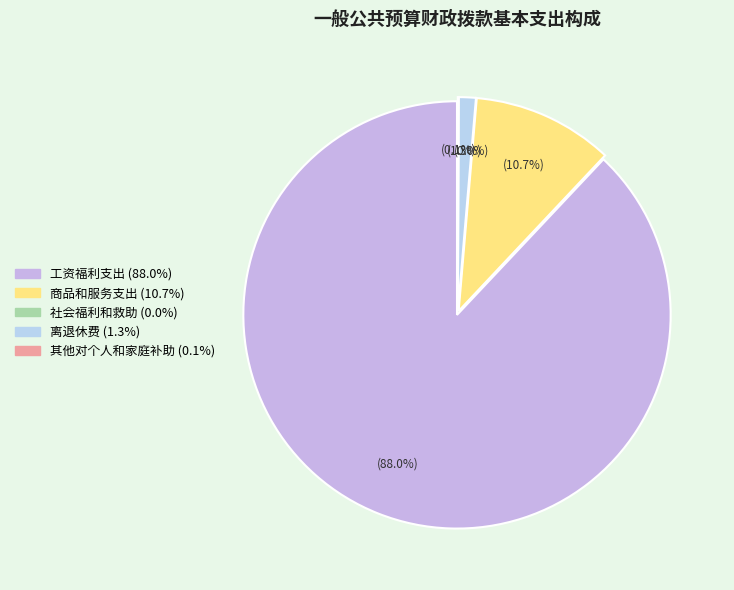

To the nearest percent, what is the combined percentage of 社会福利和救助 and 工资福利支出?

88%